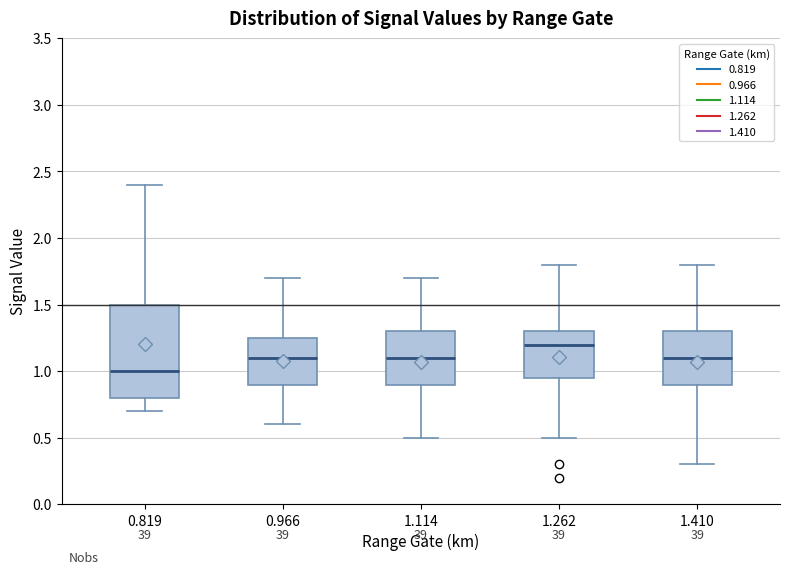

Reading left to right, transcribe this box plot: for each box, give where its median line is, the range the box spans, and where its two whiskers end, as read against the y-axis. The values are not printed on the chart, so give them approximately, as read against the axis.

0.819: median 1.00, box 0.80 to 1.50, whiskers 0.70 to 2.40
0.966: median 1.10, box 0.90 to 1.25, whiskers 0.60 to 1.70
1.114: median 1.10, box 0.90 to 1.30, whiskers 0.50 to 1.70
1.262: median 1.20, box 0.95 to 1.30, whiskers 0.50 to 1.80
1.410: median 1.10, box 0.90 to 1.30, whiskers 0.30 to 1.80